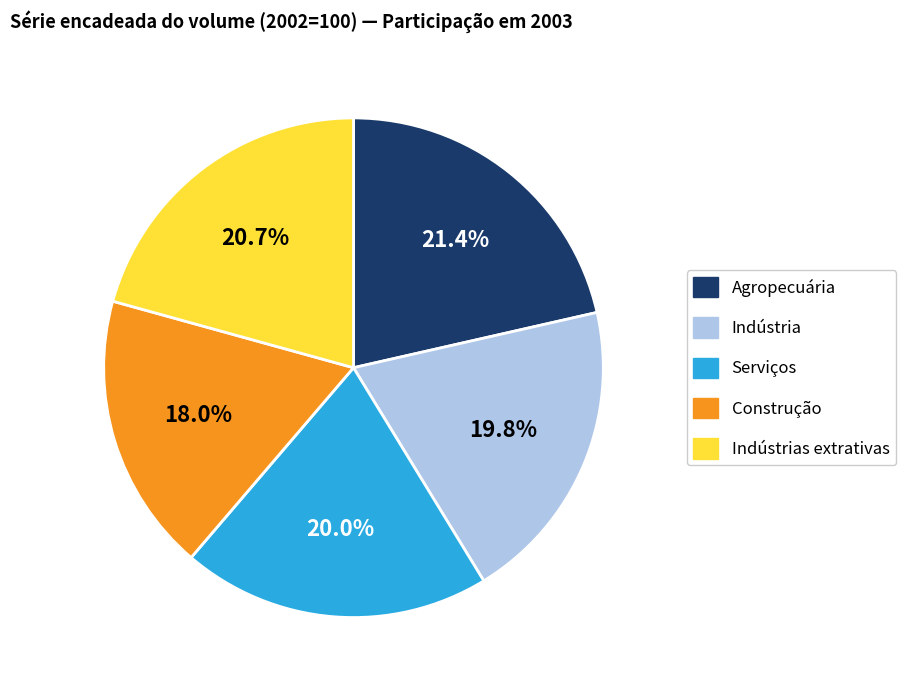

To the nearest percent, what portion does Construção represent?

18%